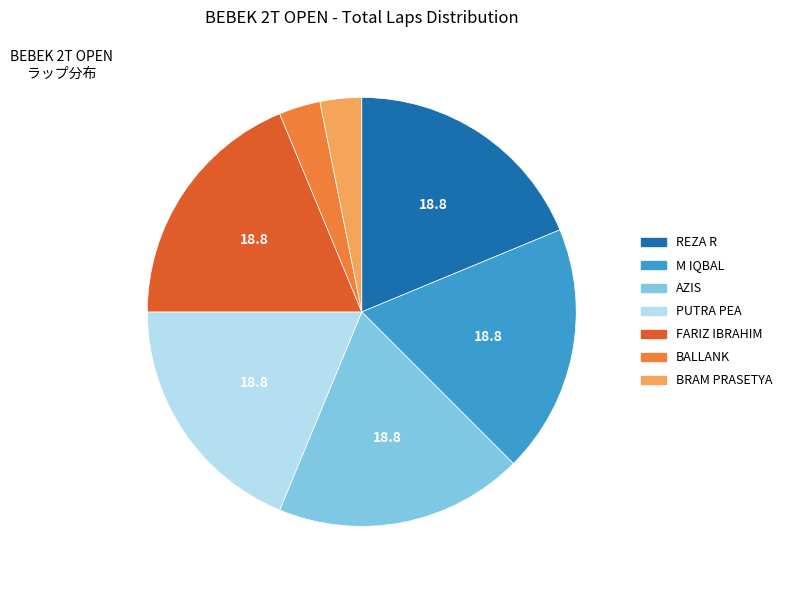

Is there a majority slice in this chart?

No